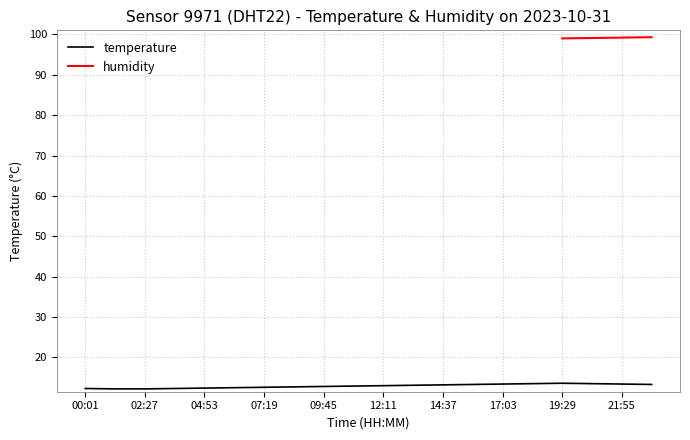

The value at 23:08 is 18.8. True or false?

False